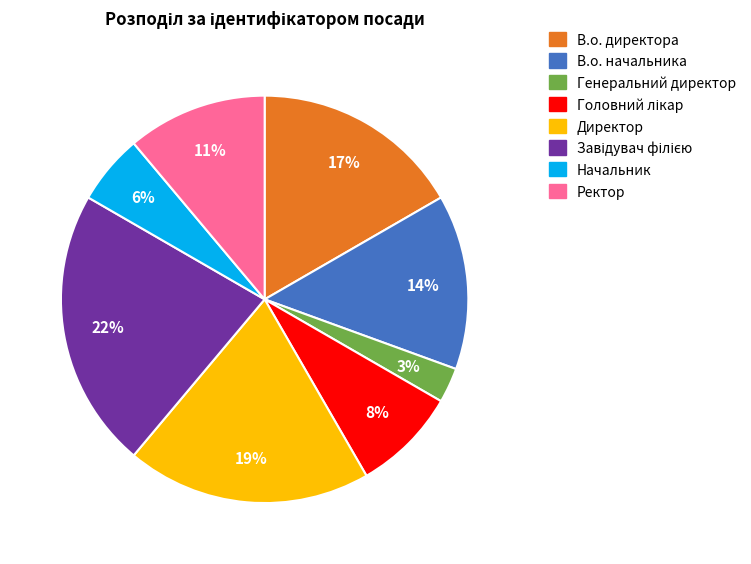

Is it true that Начальник is 6% of the pie?

True